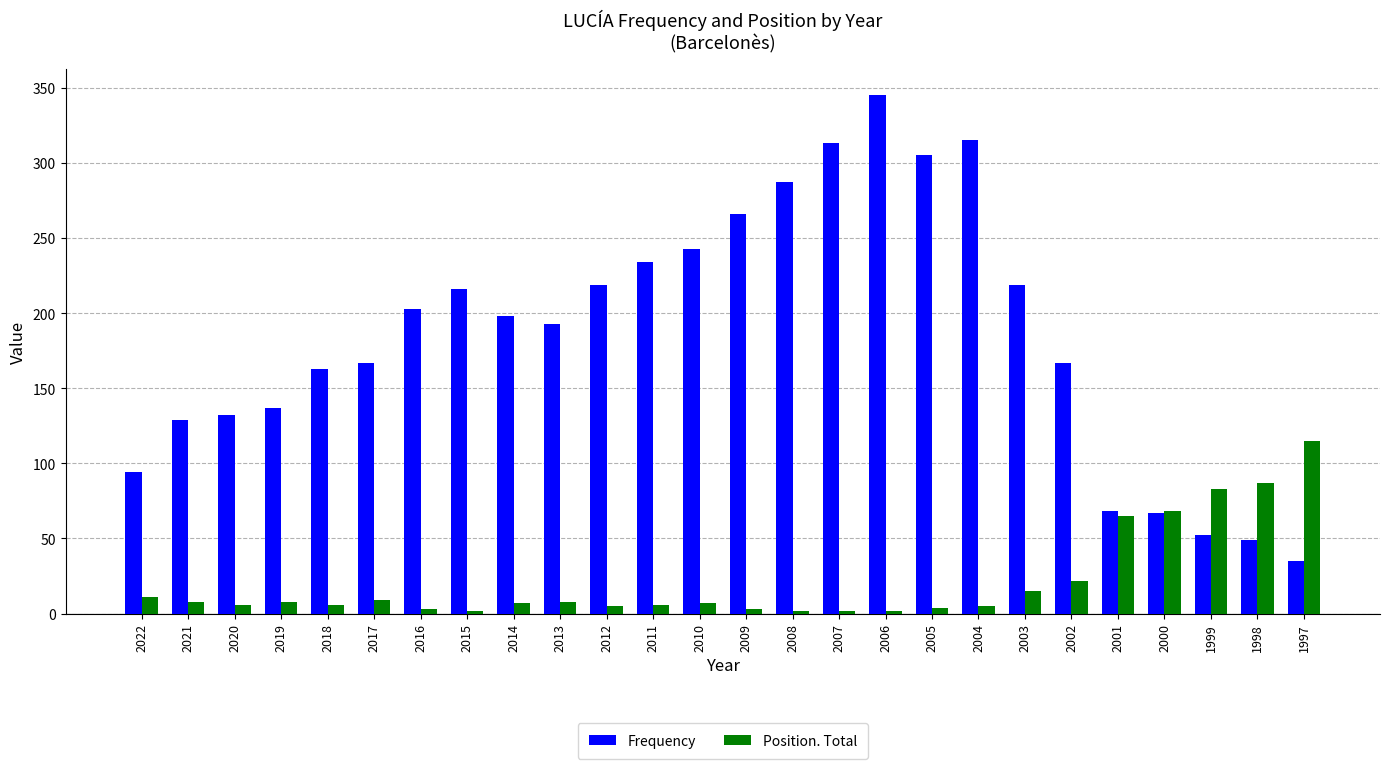

What are all the series names shown in the legend?

Frequency, Position. Total